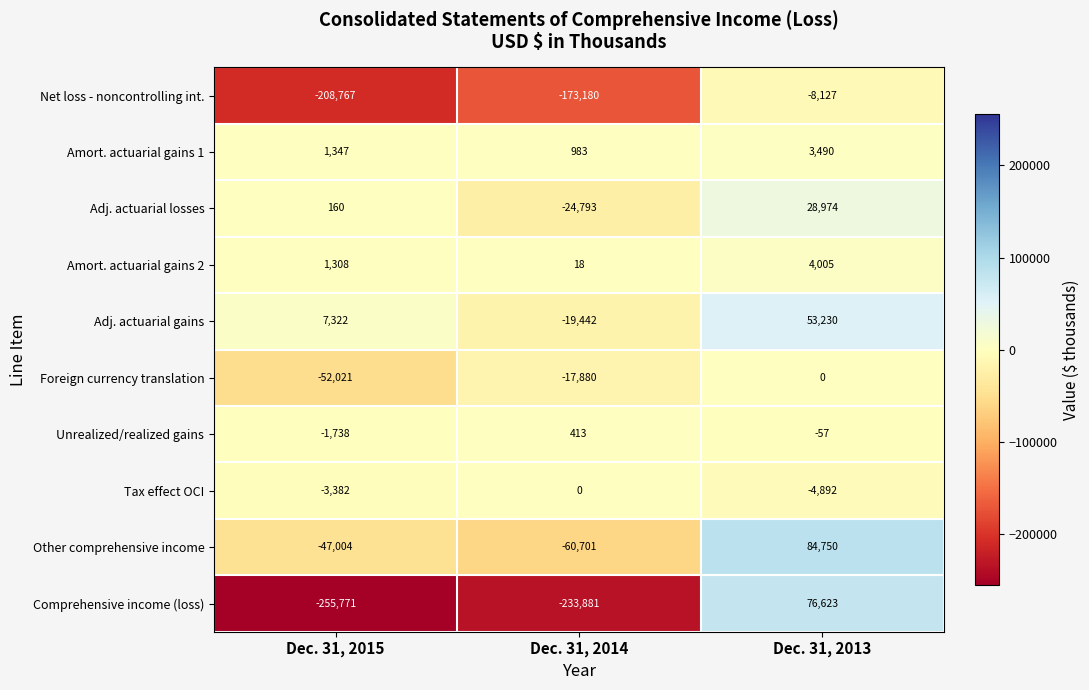

Where is Comprehensive income (loss) nearest to the value -89574?

Dec. 31, 2014